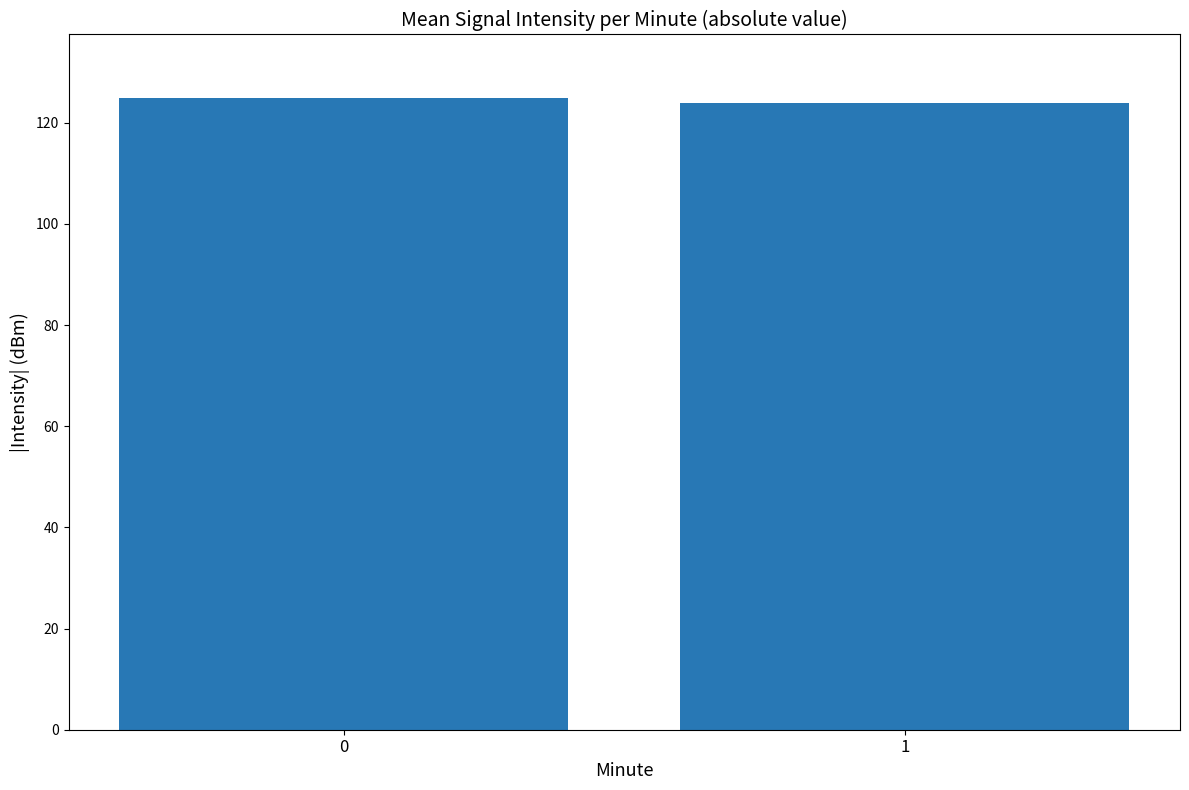

Is it true that the value at 0 is 125.0?

True